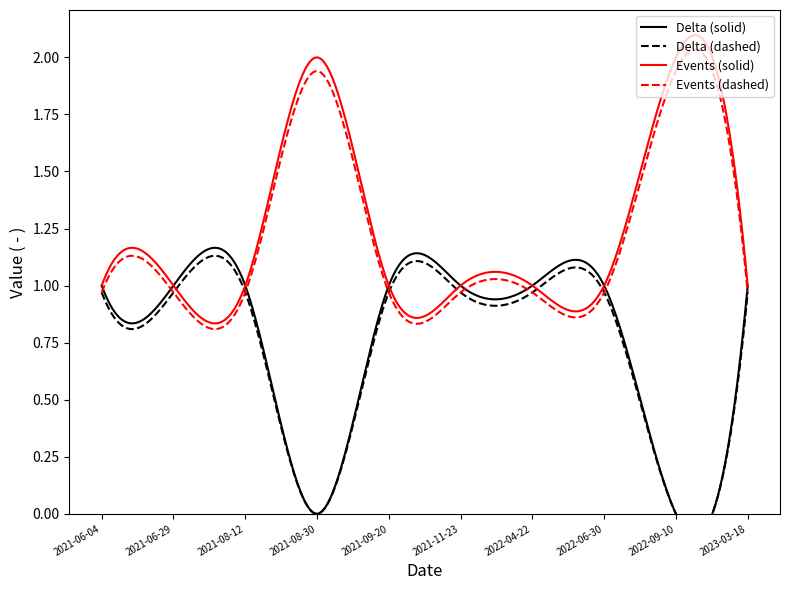

At 2022-06-30, list the series in order from largest to smallest.

Delta, Events